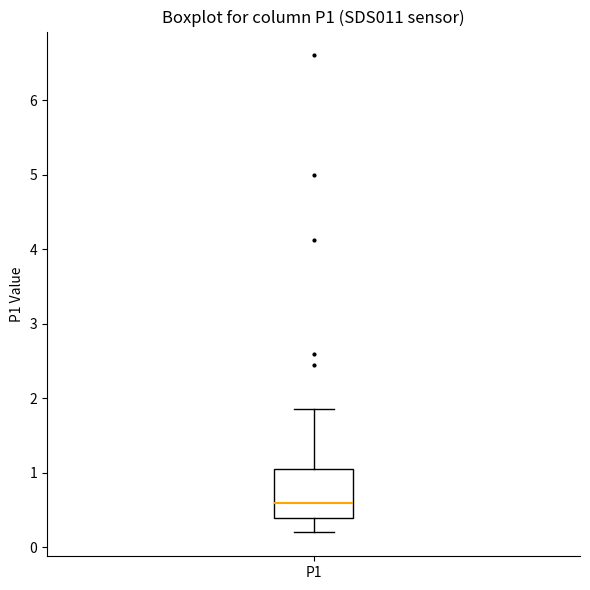

Read this box plot against the y-axis: the position of the median line, the range covered by the box, and the ends of both whiskers. The values are not printed on the chart, so give them approximately, as read against the axis.

median 0.6, box 0.4 to 1.0, whiskers 0.2 to 1.9